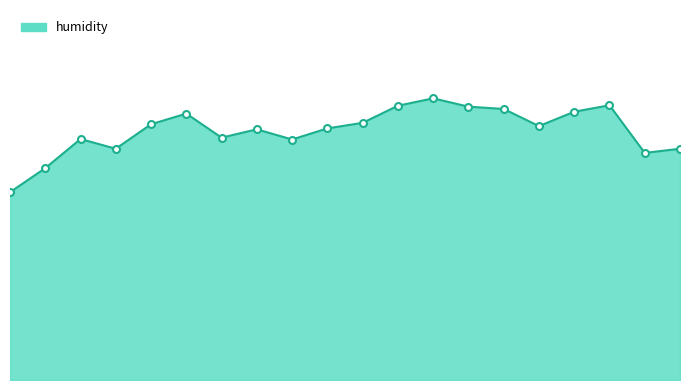

What is the difference between the values at 02:41 and 02:12?

0.5